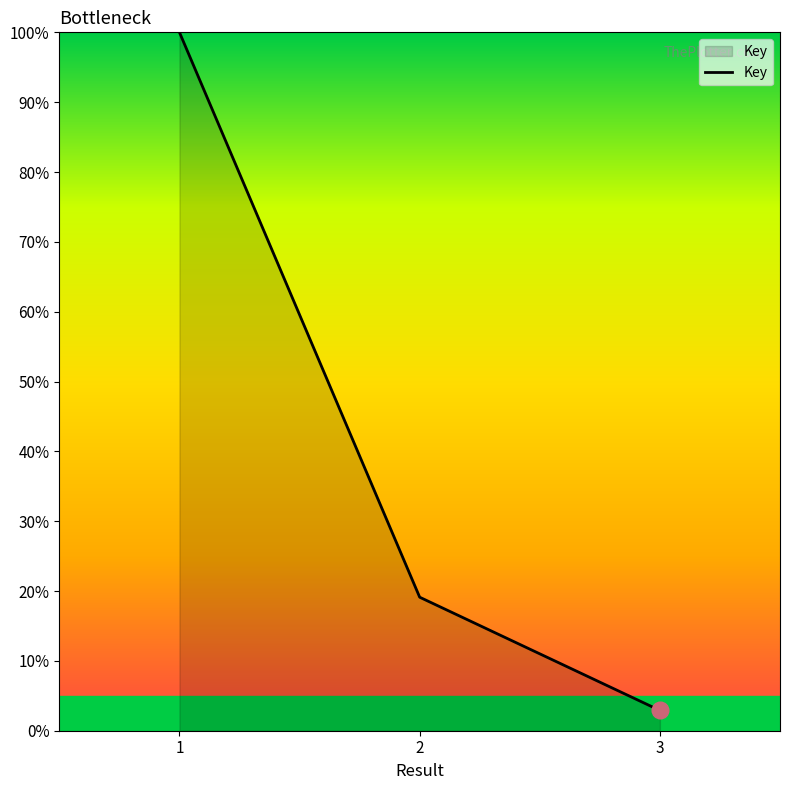

List the labels in order of value, smallest first.

3, 2, 1